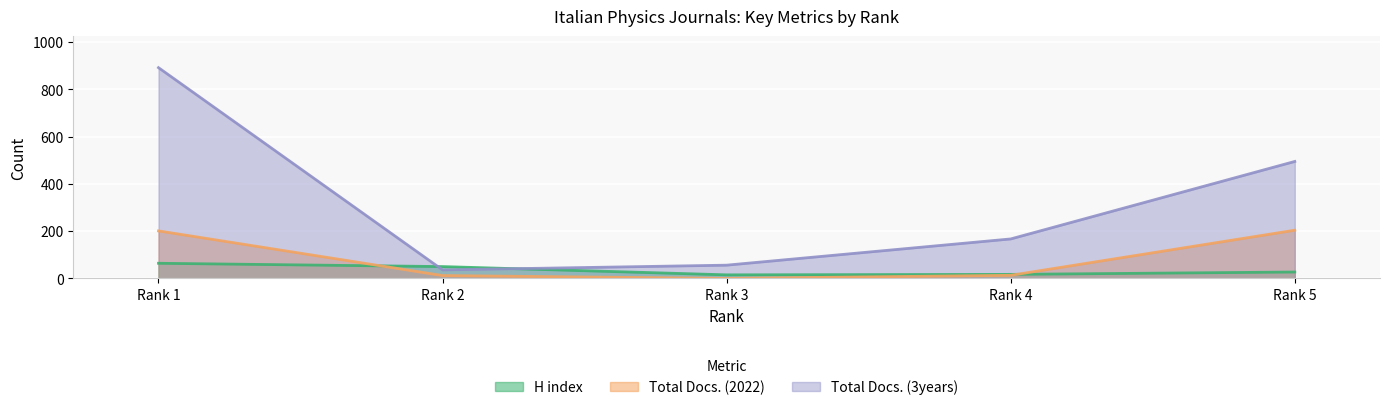

What is the average value of the Total Docs. (3years) series?

329